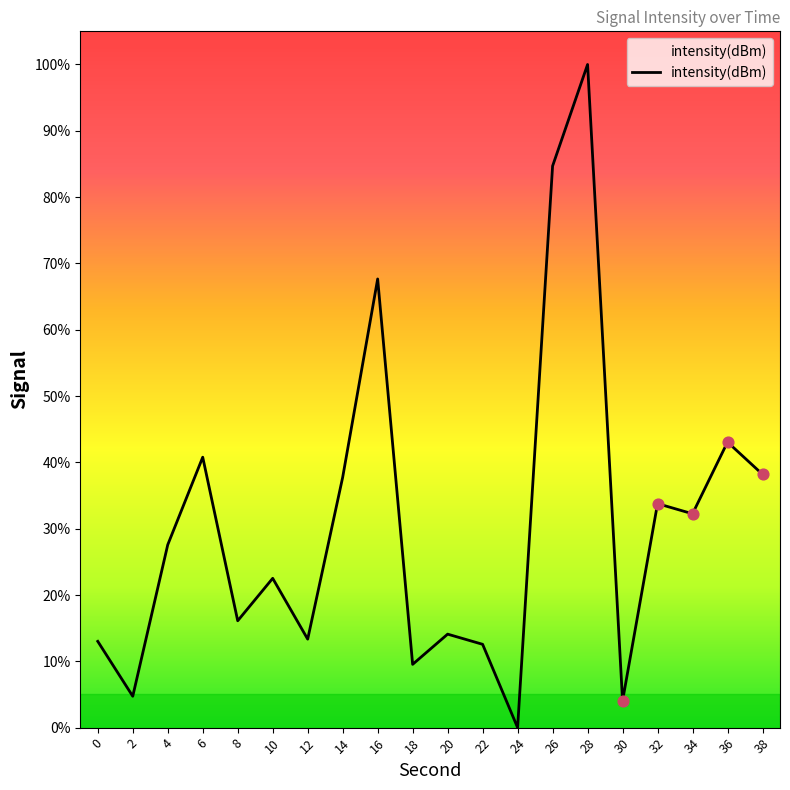

What is the change in value from 22 to 32?

+21.2